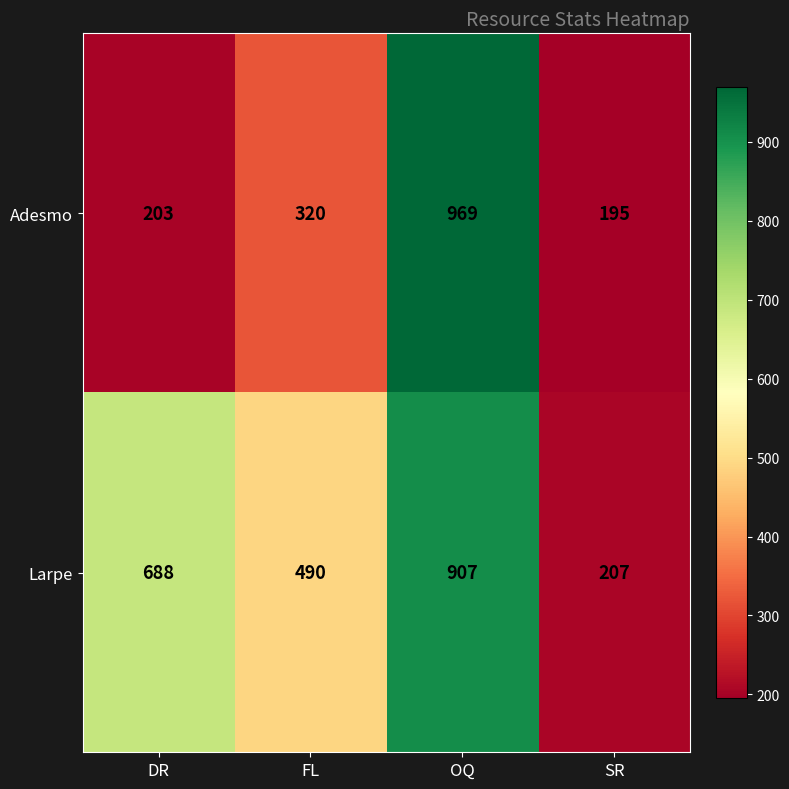

At which category is the sum across all series the highest?

OQ